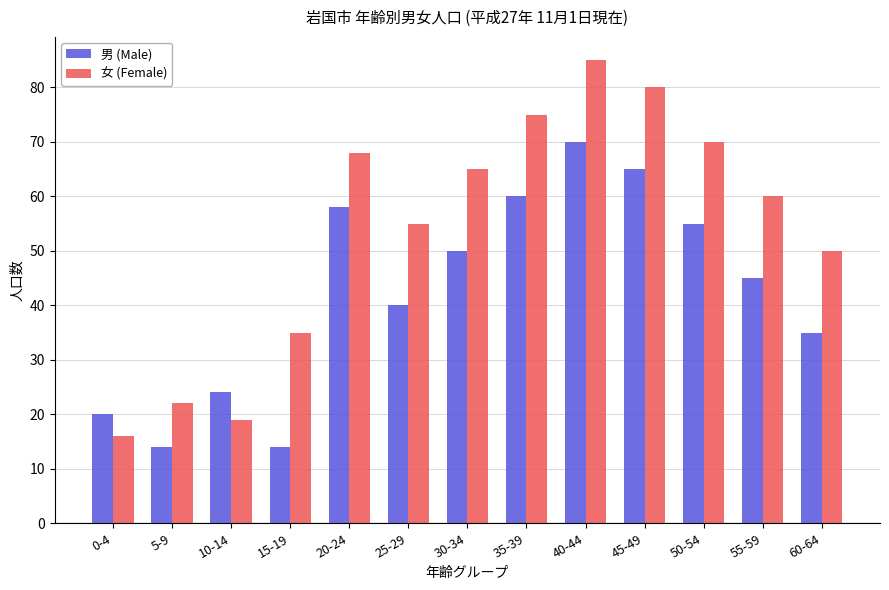

The value of 女 (Female) at 10-14 is 30. True or false?

False